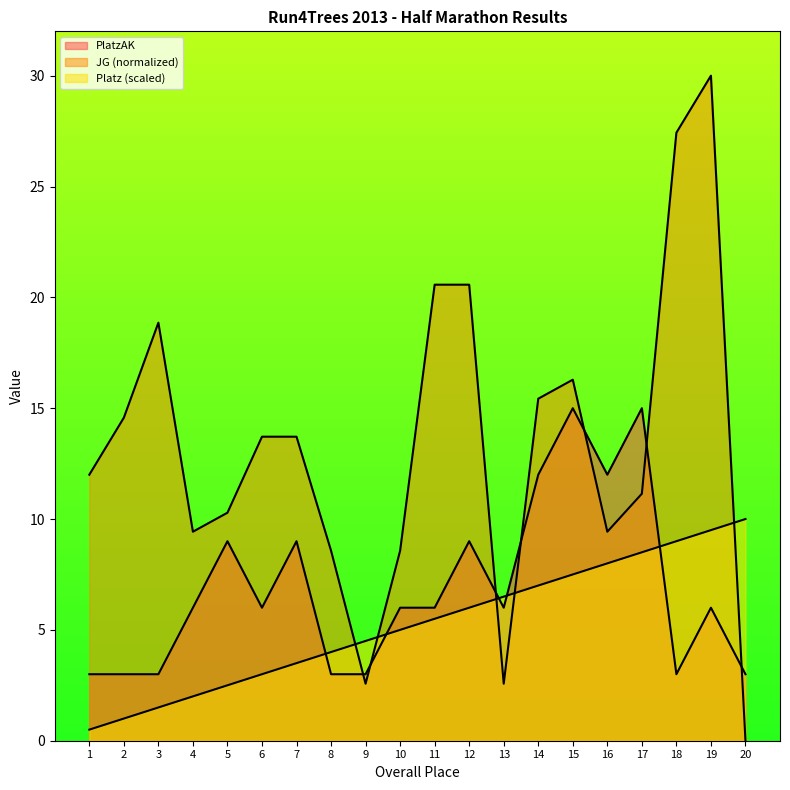

True or false: PlatzAK has more than 0 points higher than both neighbors.

True